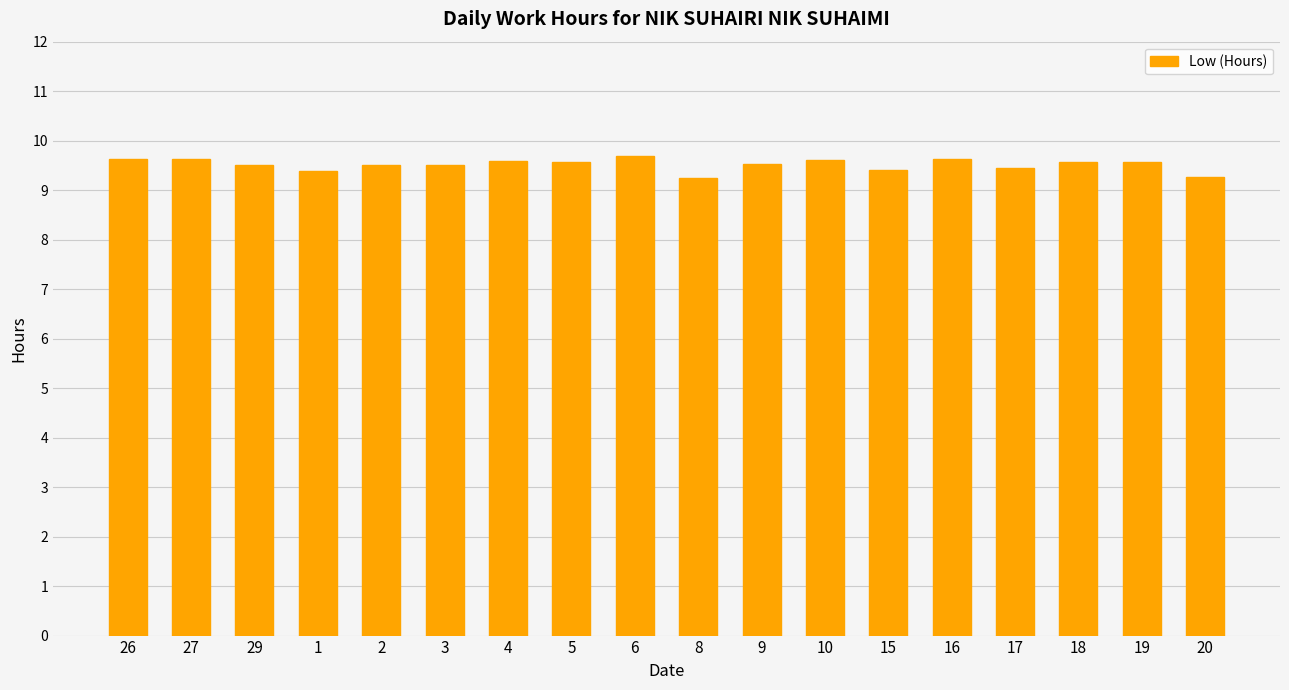

What is the difference between the values at 5 and 8?

0.3